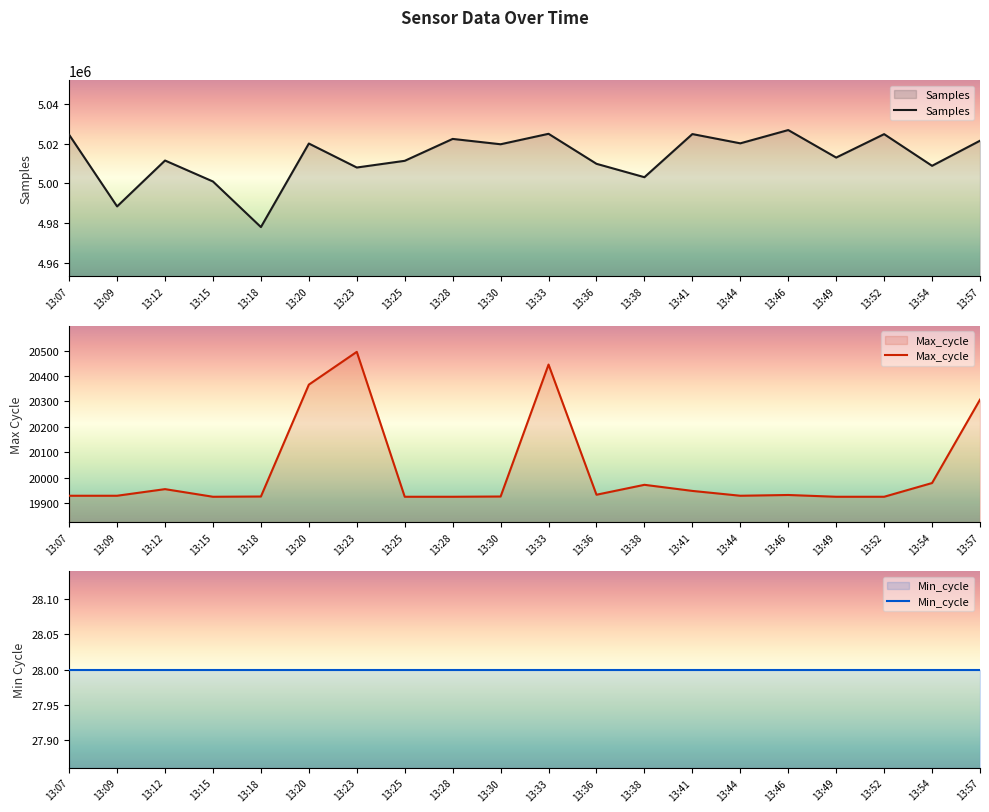

Which series has the largest range (max minus min)?

Samples